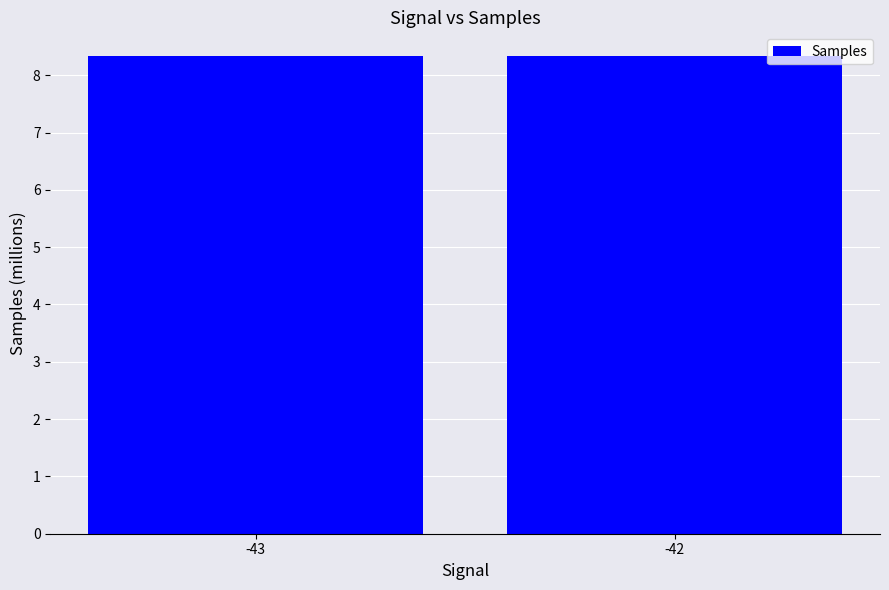

Does the chart contain stacked bars?

No